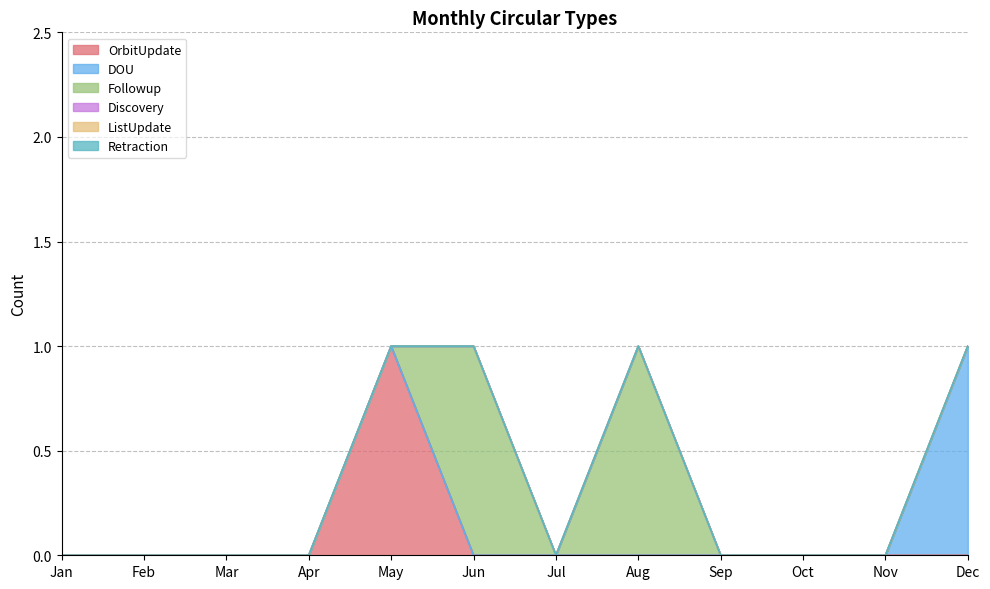

How many categories are shown in the chart?

12